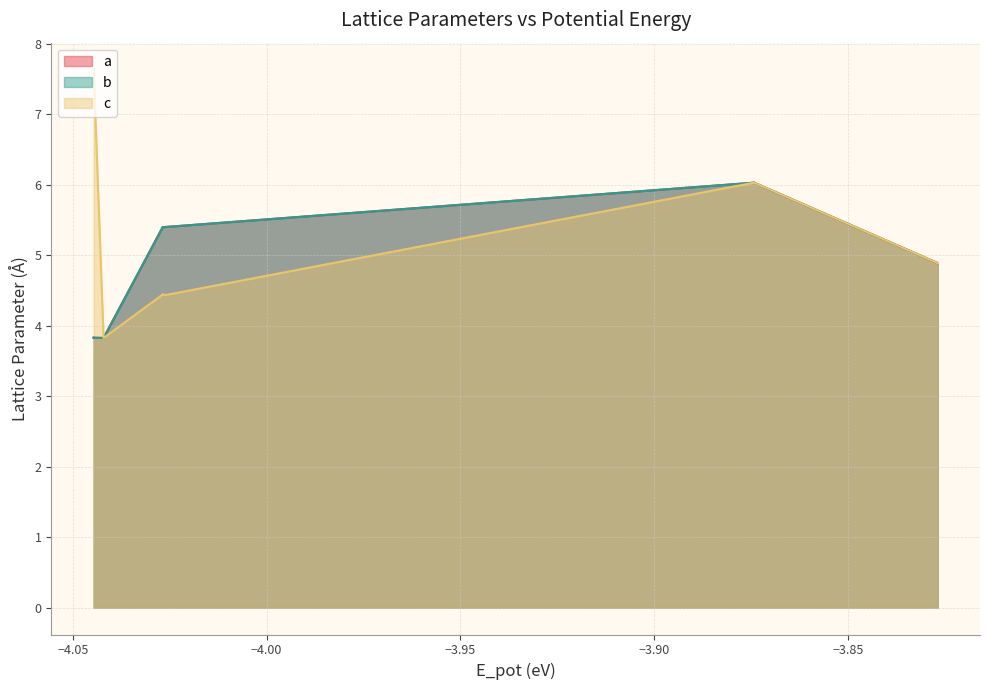

How many distinct data groups are displayed?

3